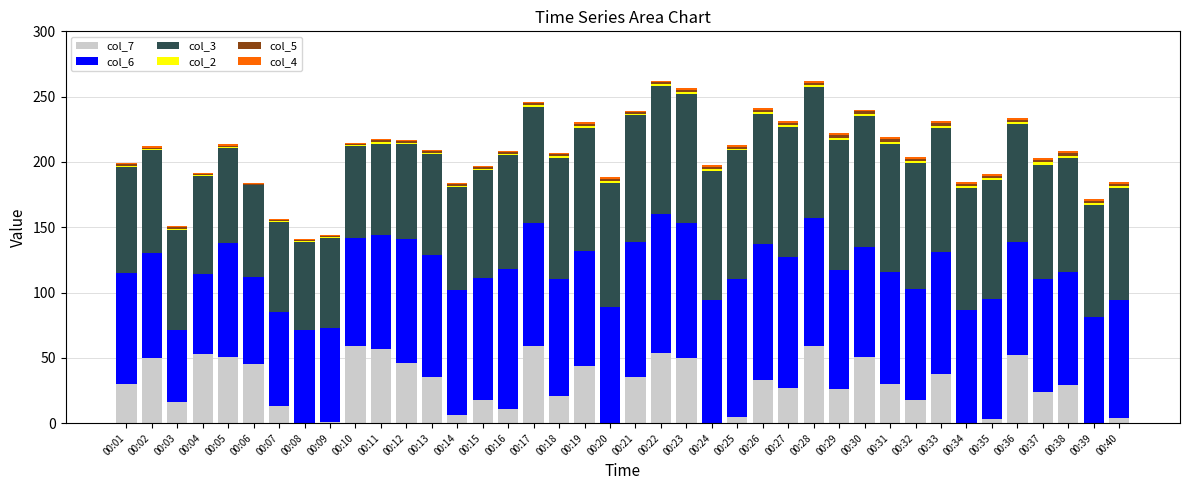

Is it true that col_7 equals 24.0 at 00:37?

True